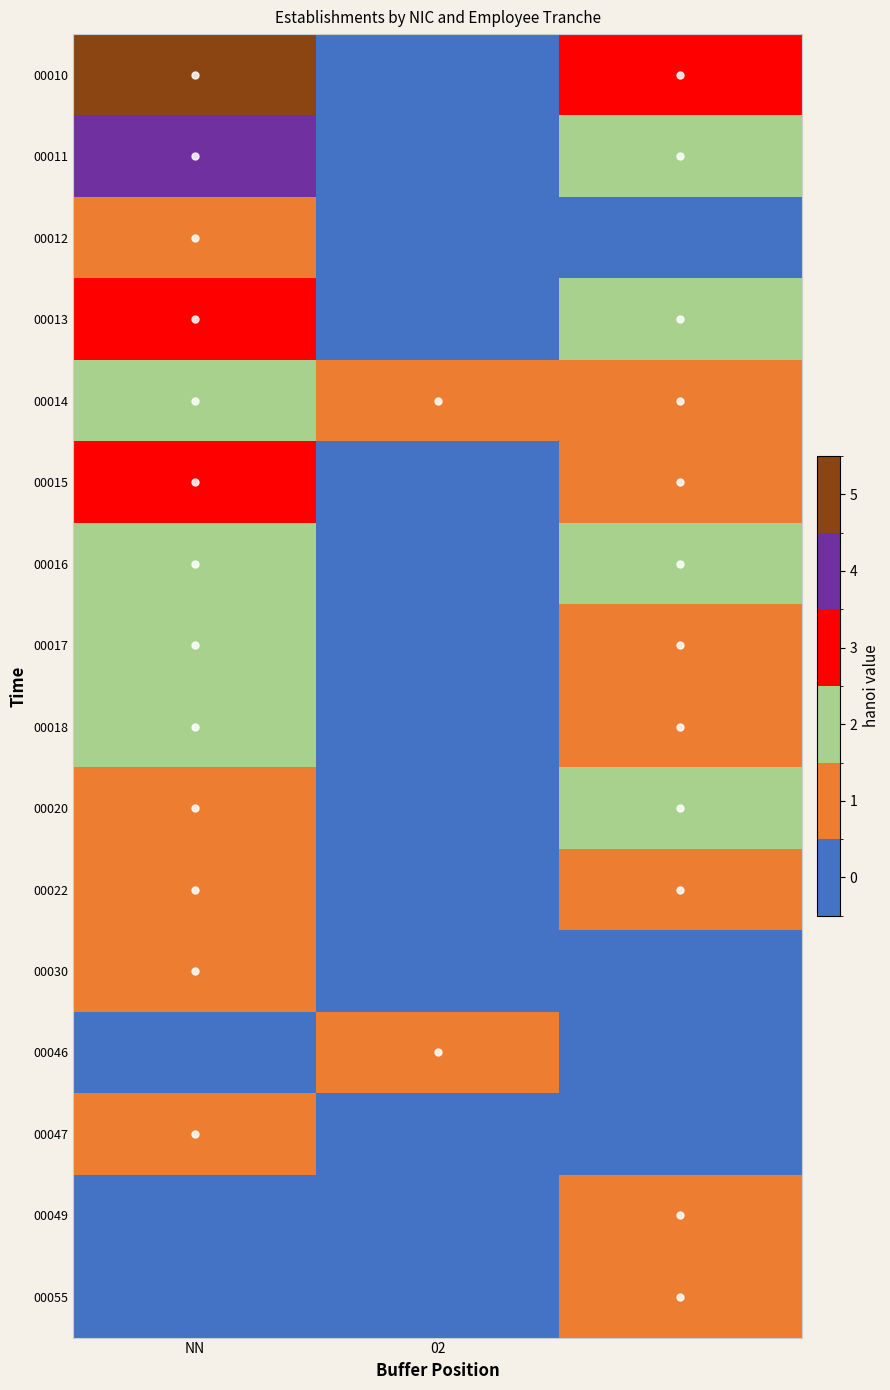

At how many categories does at least one series exceed 4?

1